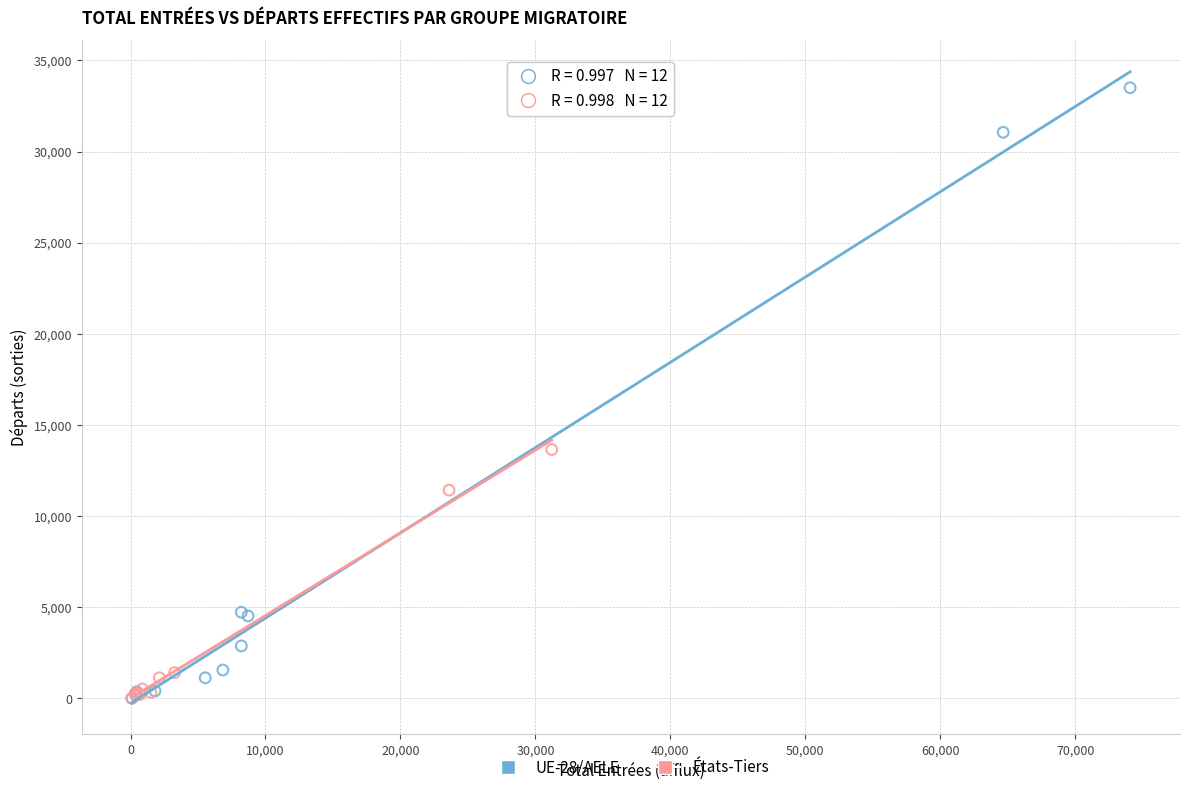

What are all the series names shown in the legend?

UE-28/AELE, États-Tiers